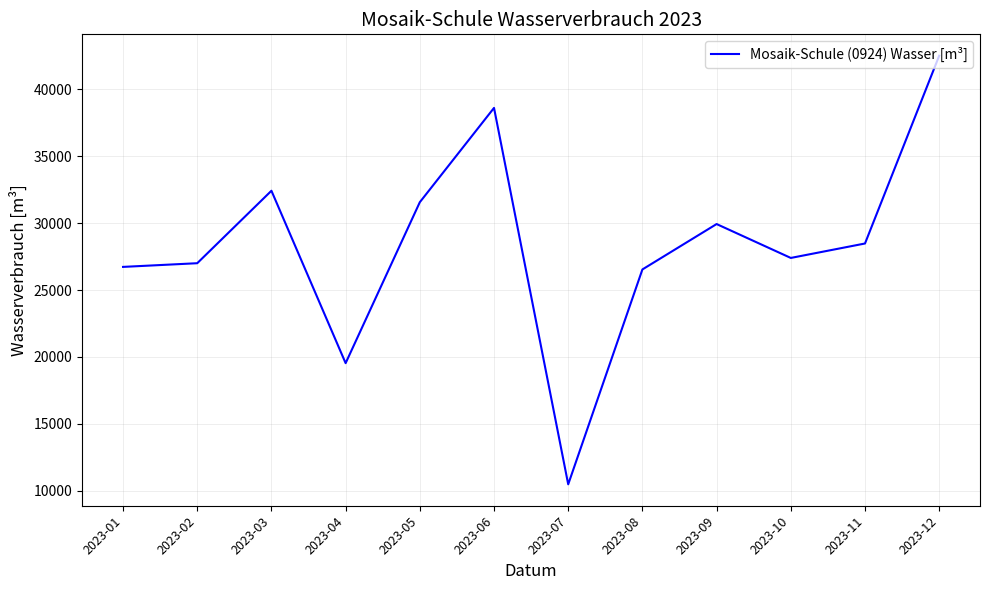

What is the difference between the maximum and second lowest values?

22965